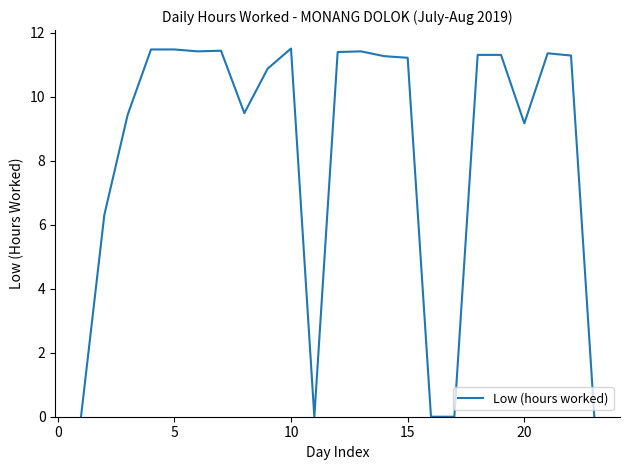

What is the difference between the maximum and minimum values?

11.5